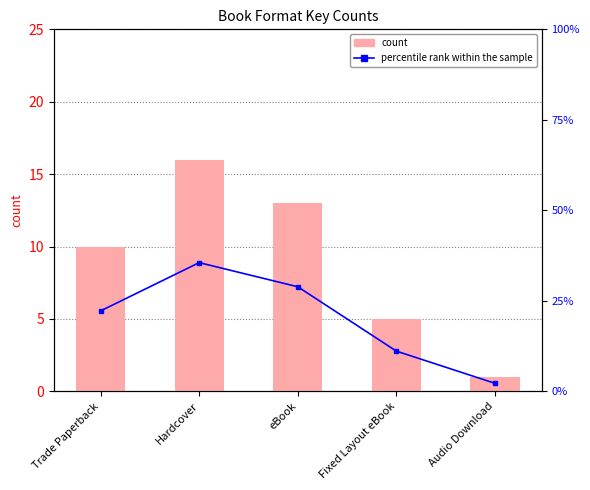

Reading left to right, list all the values displayed in this chart.

count: 10.0	16.0	13.0	5.0	1.0
percentile rank within the sample: 22.2	35.6	28.9	11.1	2.2